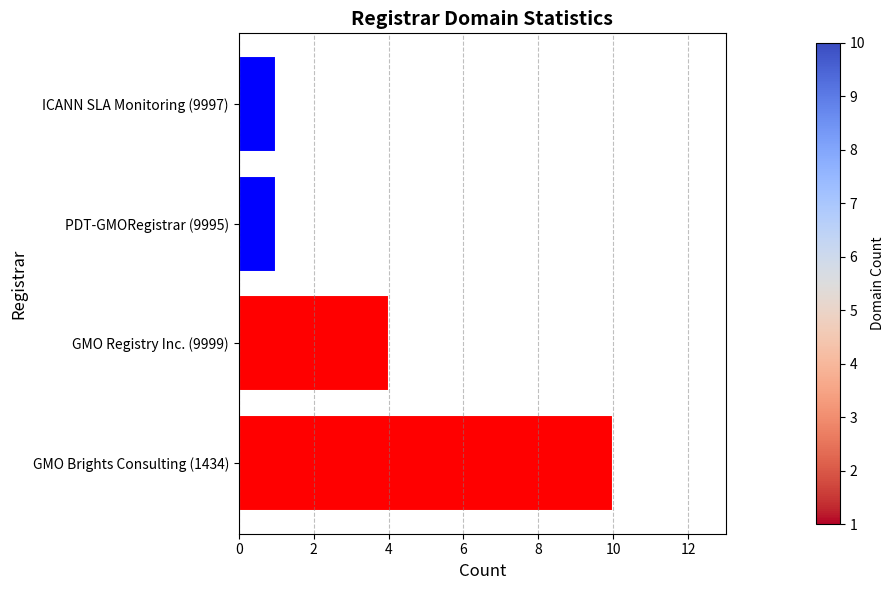

What is the average value?

4